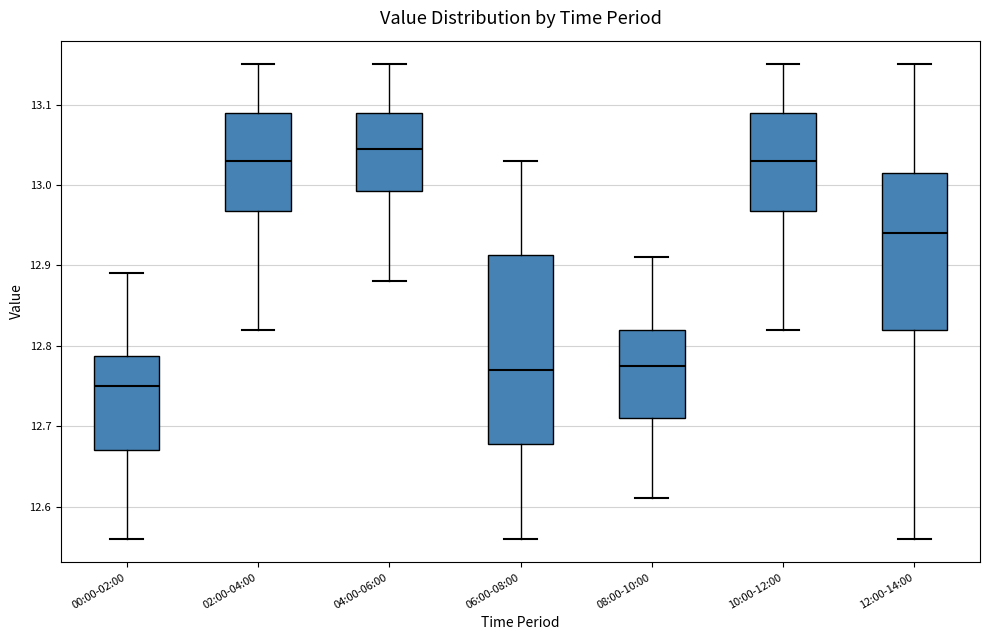

Which box has the highest median line?

04:00-06:00